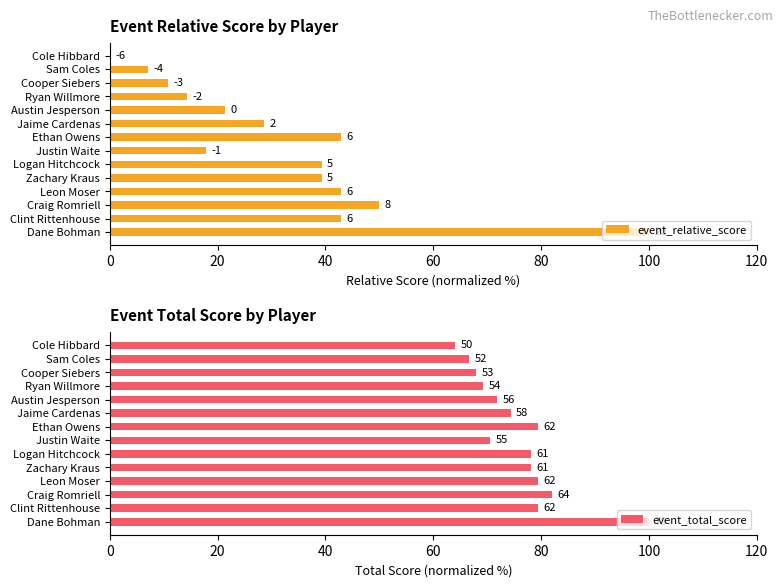

What are all the series names shown in the legend?

event_relative_score, event_total_score